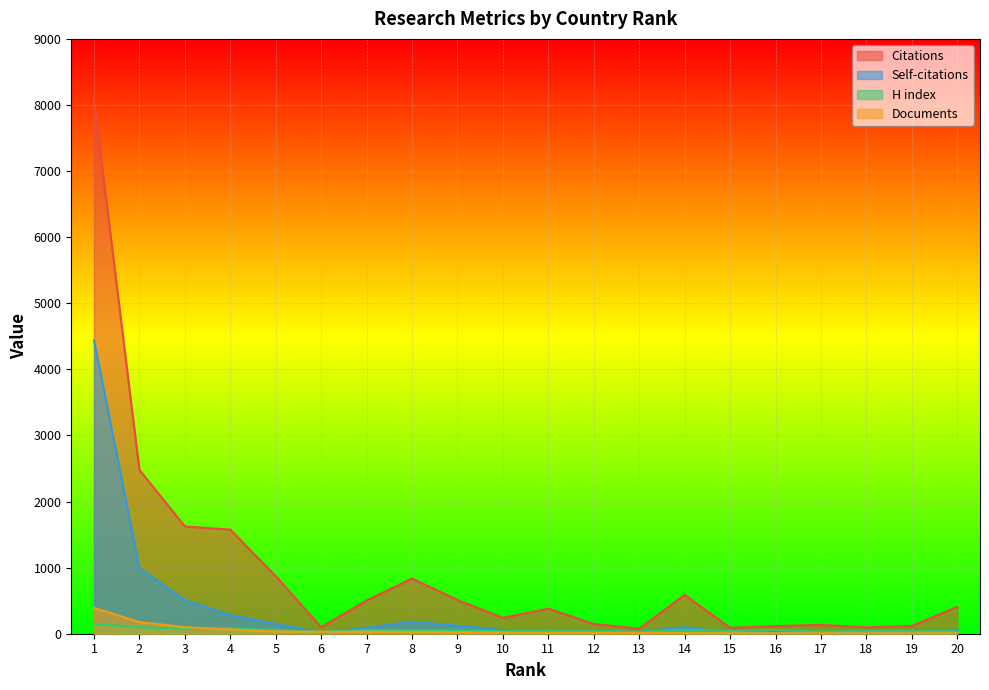

What is the sum of the Citations values at 7 and 6?

601